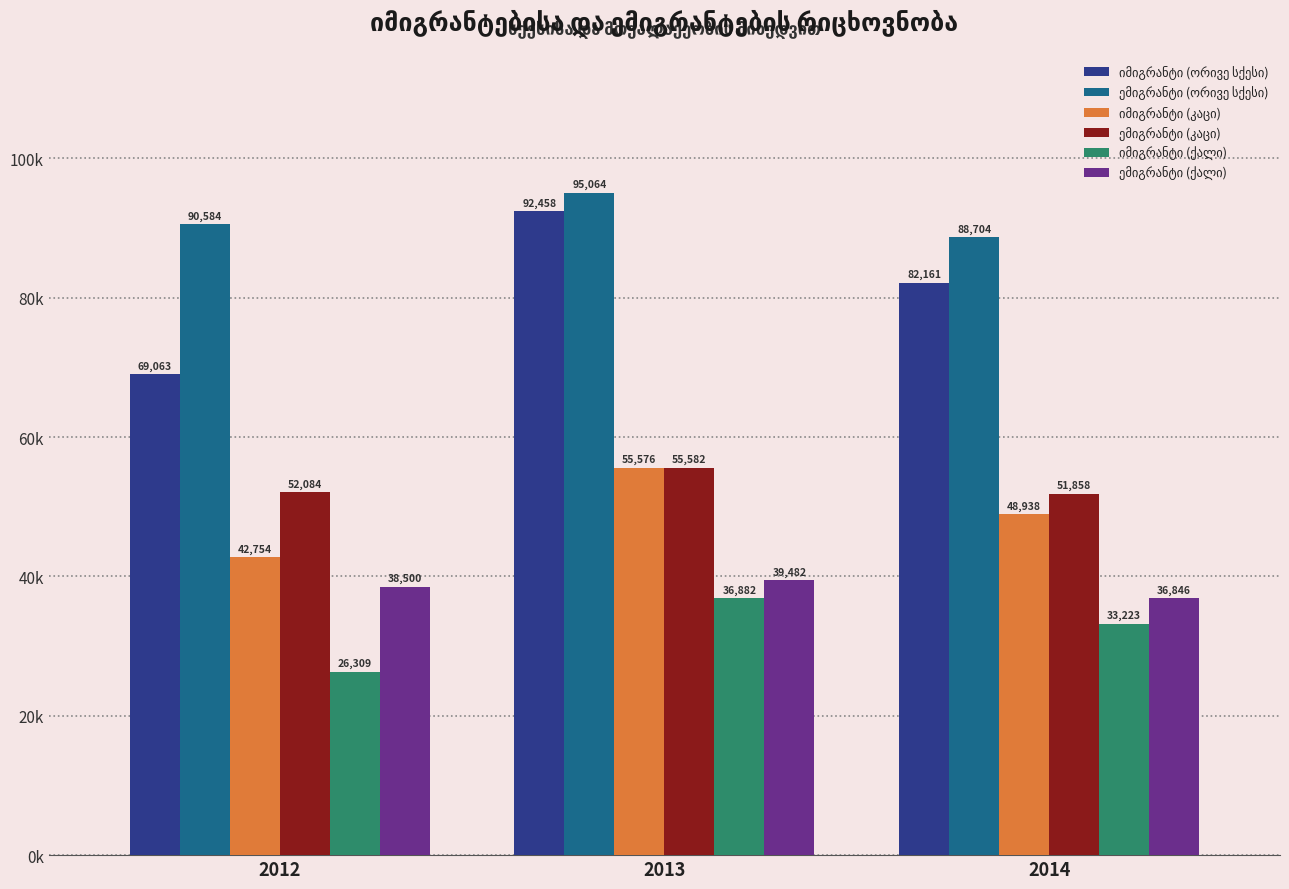

Reading left to right, list all the values displayed in this chart.

იმიგრანტი (ორივე სქესი): 69063	92458	82161
ემიგრანტი (ორივე სქესი): 90584	95064	88704
იმიგრანტი (კაცი): 42754	55576	48938
ემიგრანტი (კაცი): 52084	55582	51858
იმიგრანტი (ქალი): 26309	36882	33223
ემიგრანტი (ქალი): 38500	39482	36846